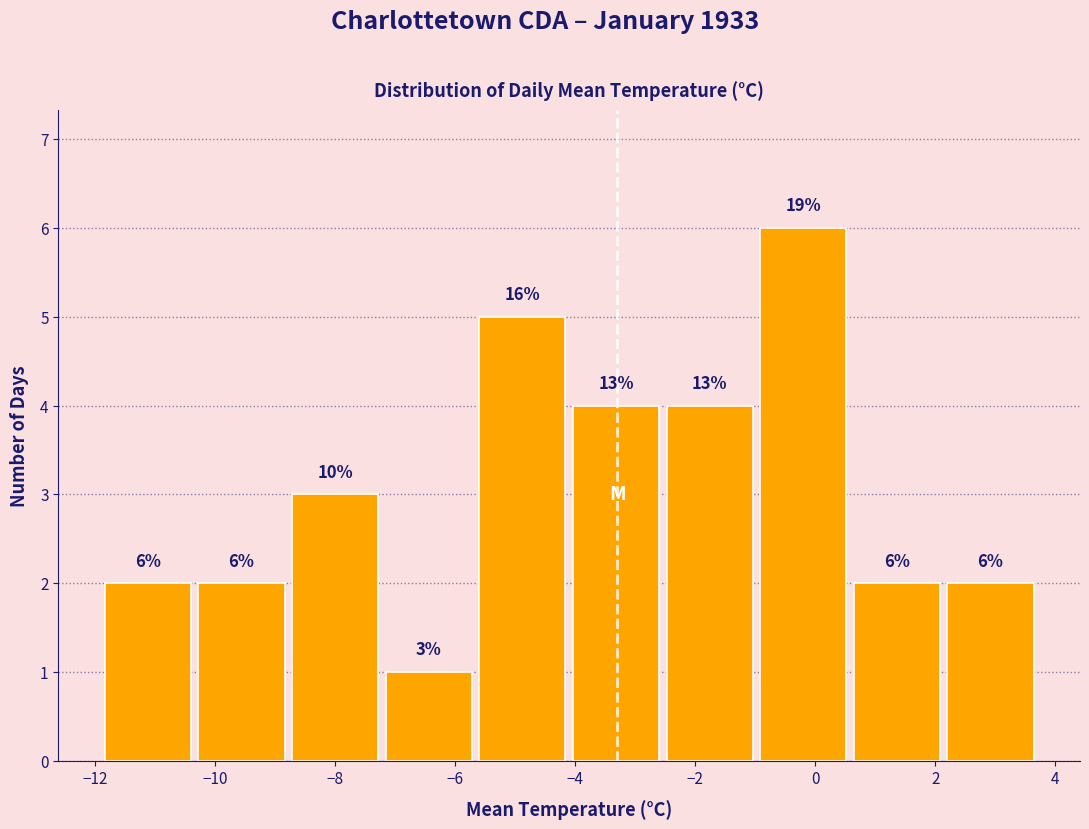

Which range on the x-axis has the tallest bar?

-0.98 to 0.58